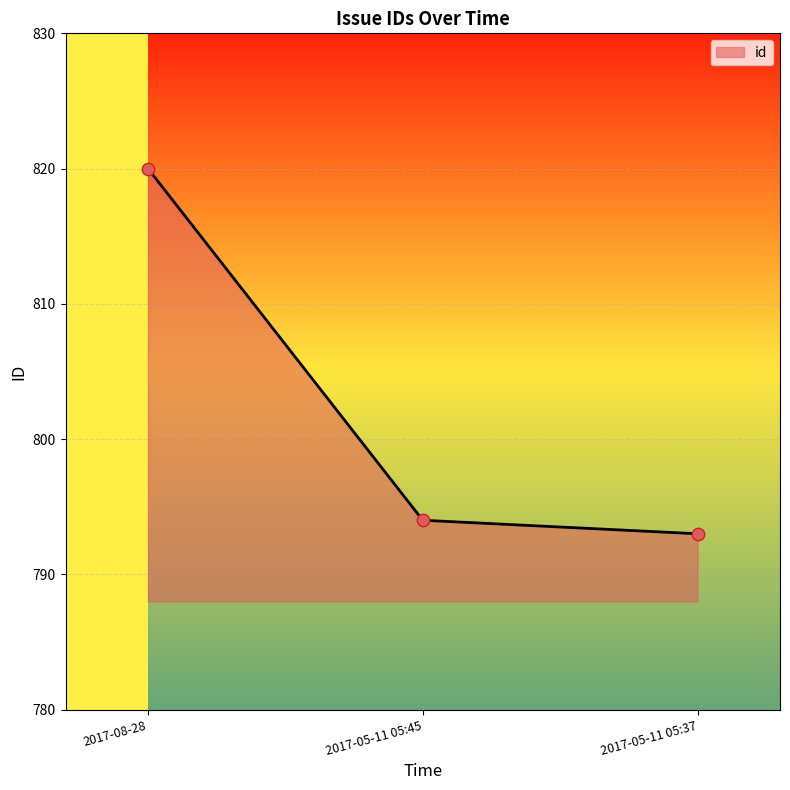

What is the change in value from 2017-08-28 to 2017-05-11 05:37?

-27